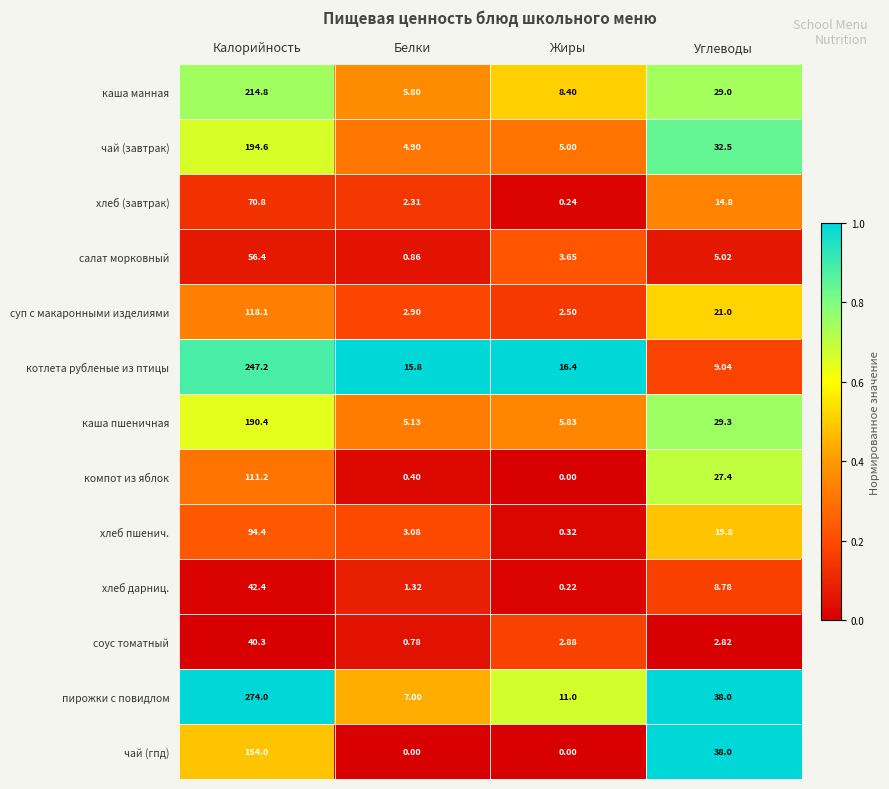

Which series has the largest total across all categories?

пирожки с повидлом